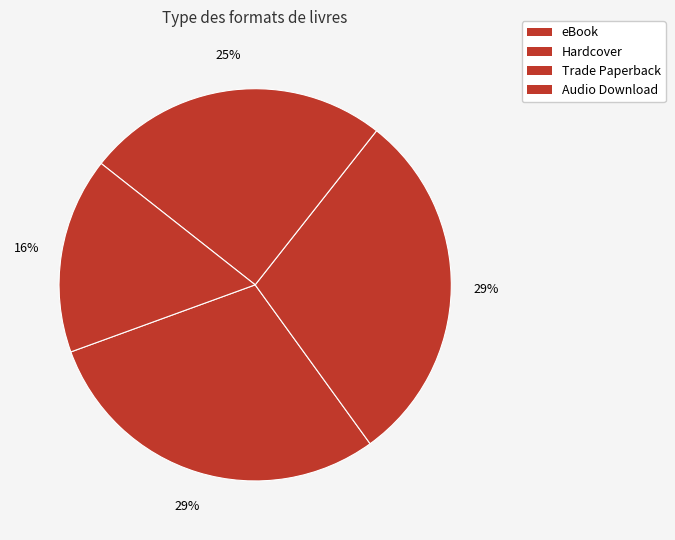

How many segments does this pie chart have?

4